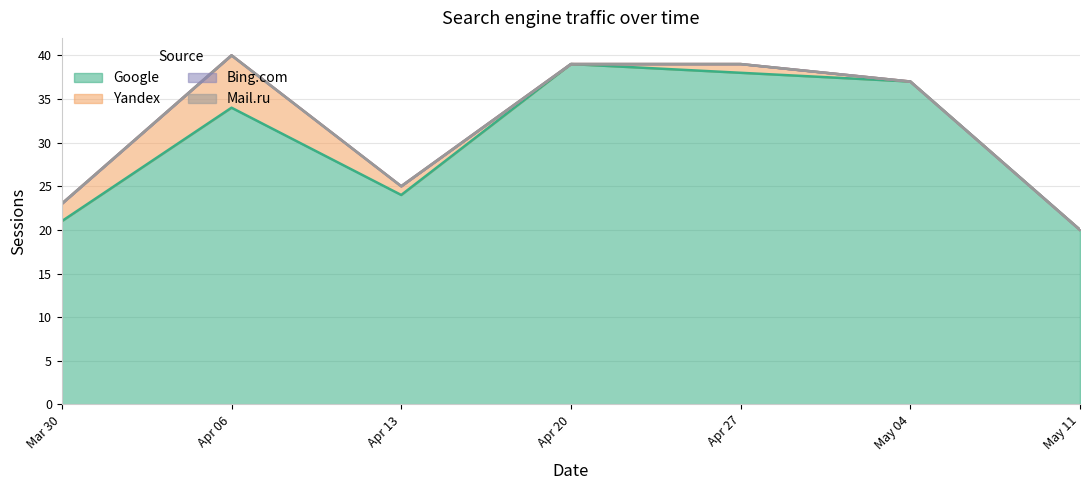

What are all the series names shown in the legend?

Google, Yandex, Bing.com, Mail.ru